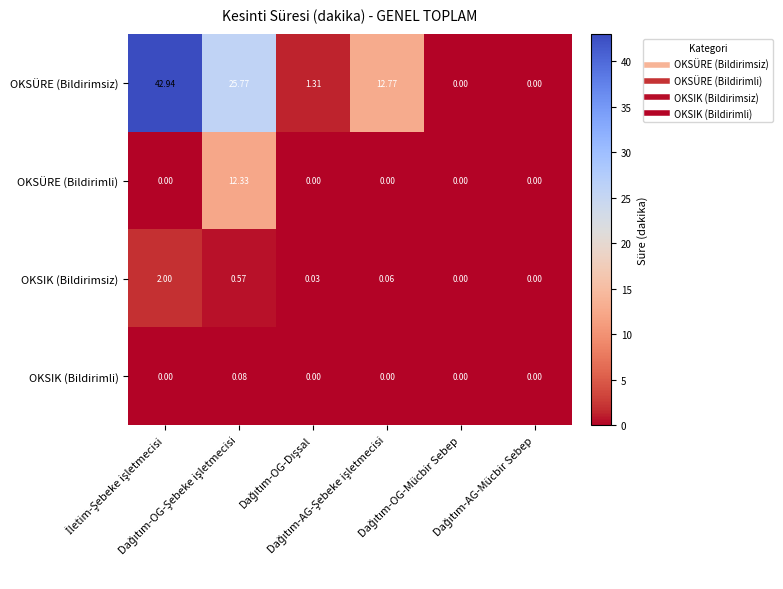

Which series has the largest total across all categories?

OKSÜRE (Bildirimsiz)